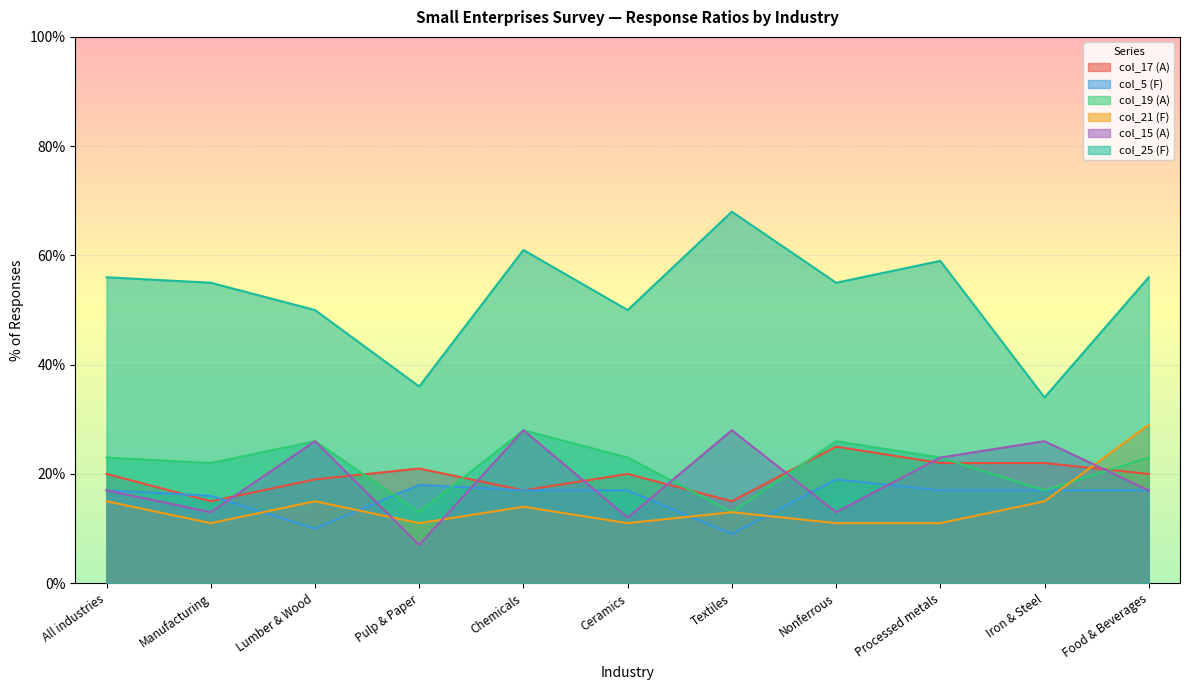

True or false: col_19 (A) has a value of 43 at Lumber & Wood.

False